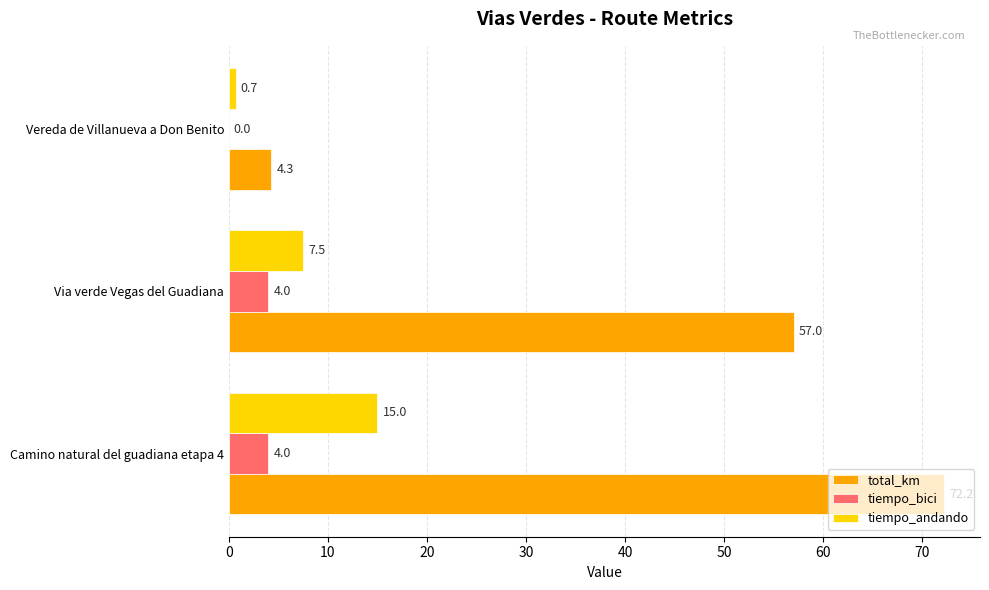

At which category is the sum across all series the highest?

Camino natural del guadiana etapa 4